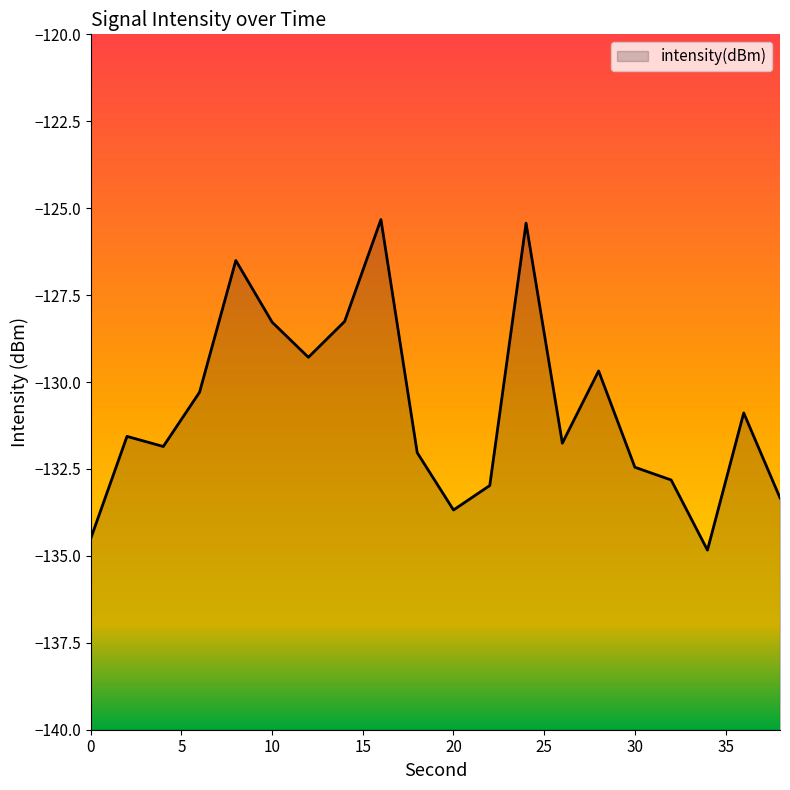

At which label is the value closest to -130?

6